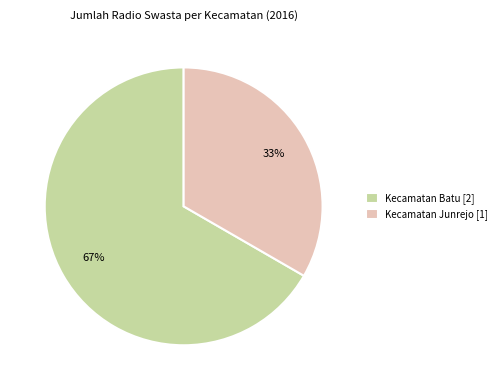

Is it true that Kecamatan Junrejo [1] is 28% of the pie?

False